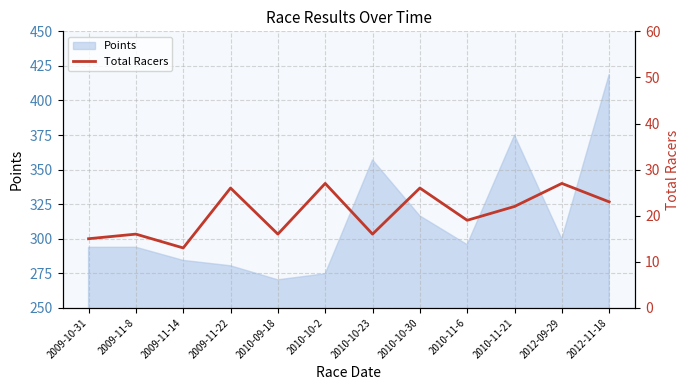

List the labels in order of value, smallest first.

2009-11-14, 2009-10-31, 2009-11-8, 2010-09-18, 2010-10-23, 2010-11-6, 2010-11-21, 2012-11-18, 2009-11-22, 2010-10-30, 2010-10-2, 2012-09-29